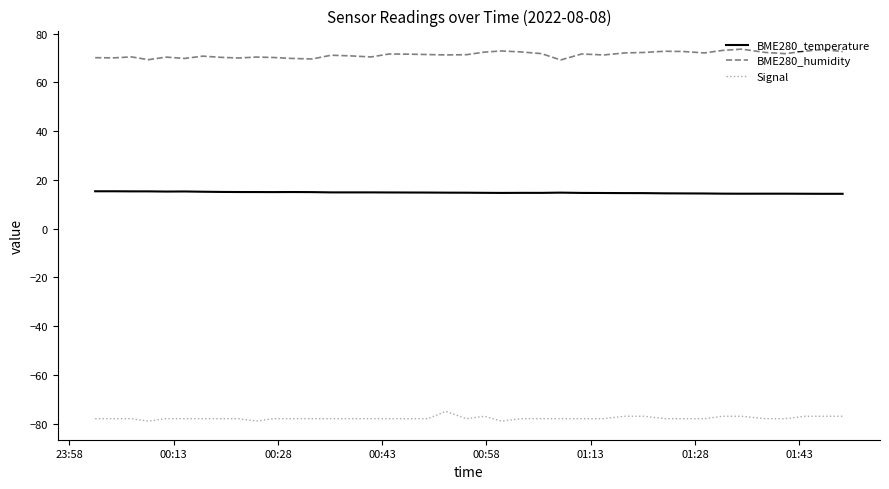

Does the chart display data point markers on the line(s)?

No